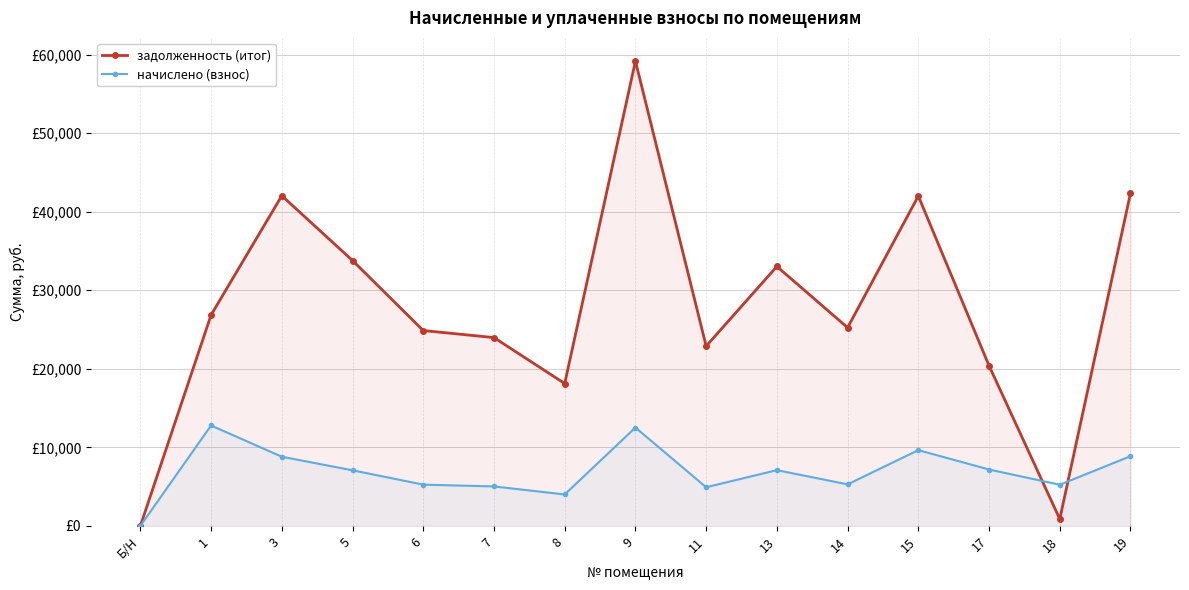

What is the difference between the maximum and minimum values in the задолженность (итог) series?

59170.6